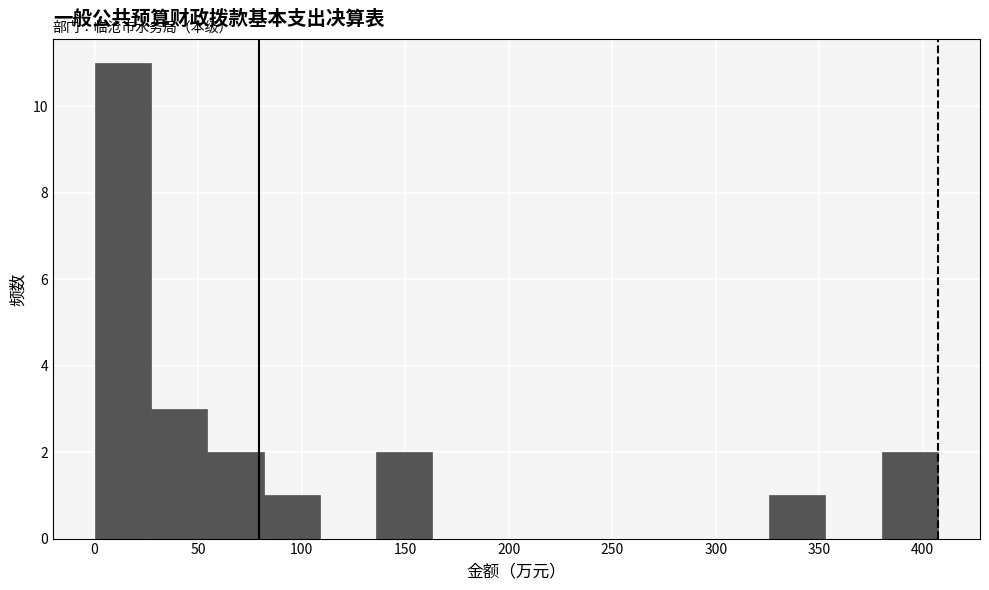

How tall is the bar that spans 25 to 55 on the x-axis? Neither the bar edges nor the heights are printed on the chart, so give them approximately, as read against the axes.

3